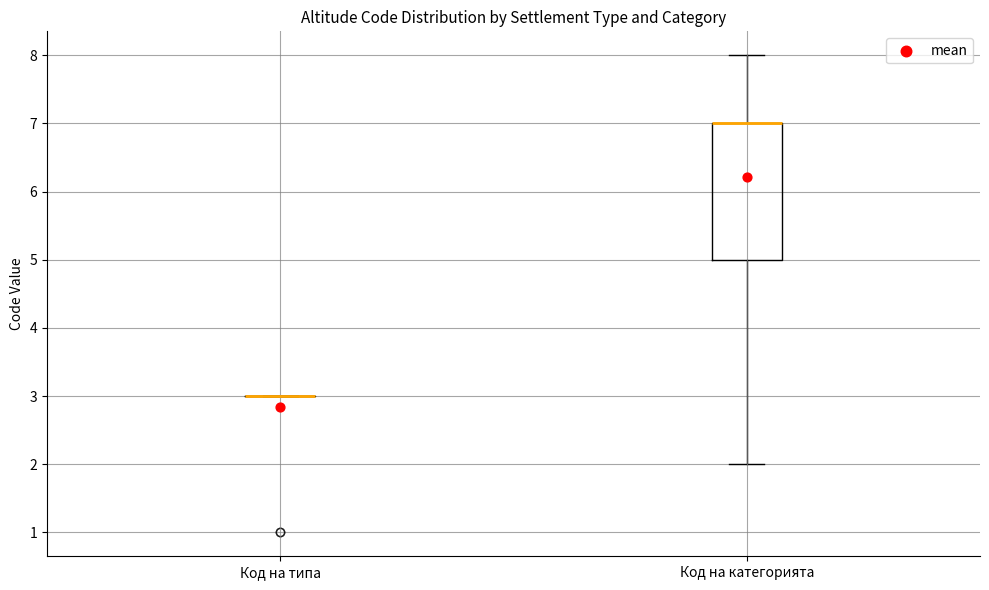

Reading left to right, read every box against the y-axis: the position of its median line, the range the box covers, and the ends of its whiskers. The values are not printed on the chart, so give them approximately, as read against the axis.

Код на типа: box collapsed to a line at 3, whiskers 3 to 3
Код на категорията: median 7 (drawn on the box's upper edge), box 5 to 7, whiskers 2 to 8